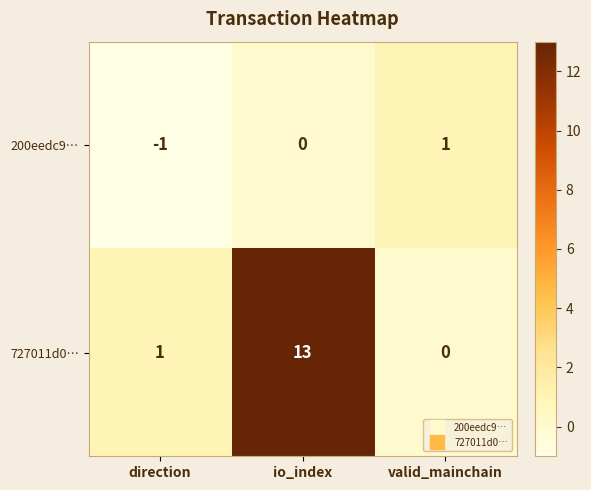

At which label does 727011d0… reach its peak?

io_index